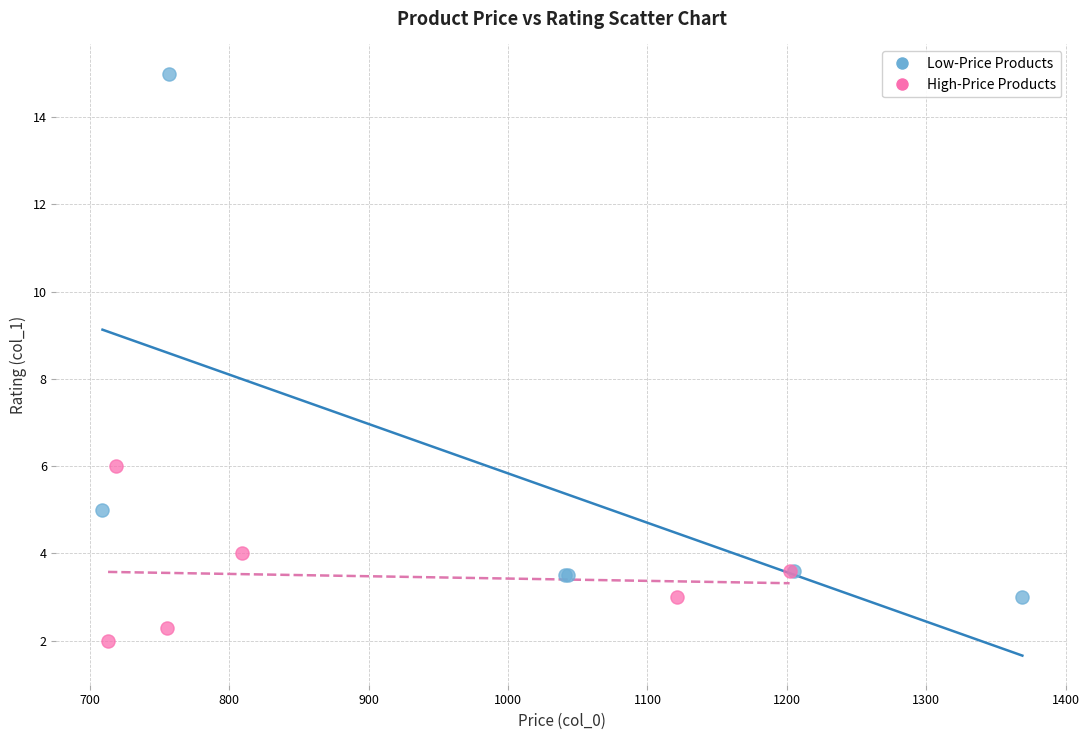

What are all the series names shown in the legend?

Low-Price Products, High-Price Products